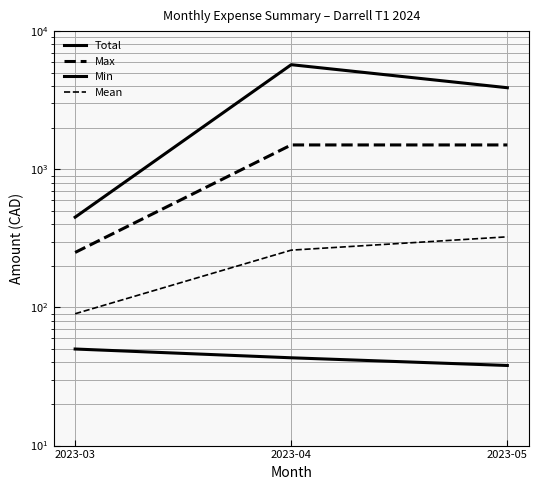

How many data points in Min are less than 43?

1